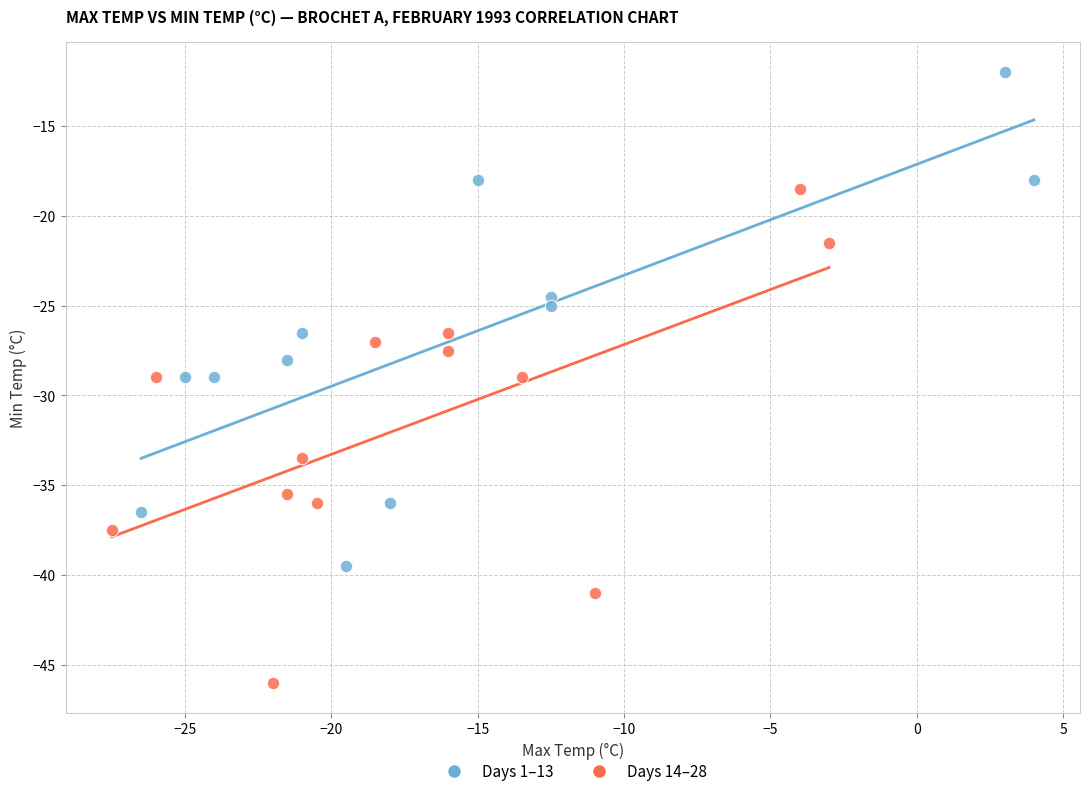

Which series reaches the maximum Y coordinate?

Days 1–13